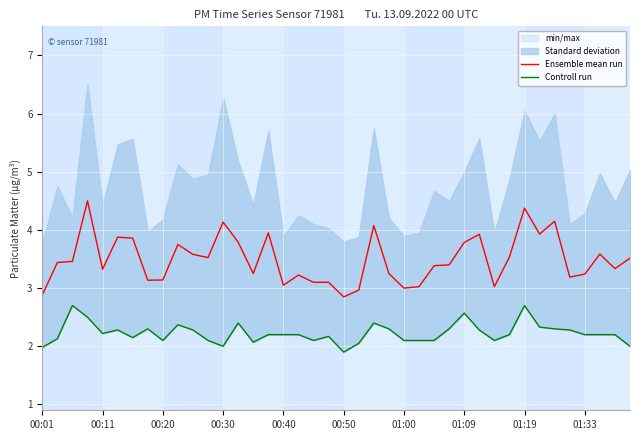

Is it true that Controll run equals 1.4 at 00:01?

False